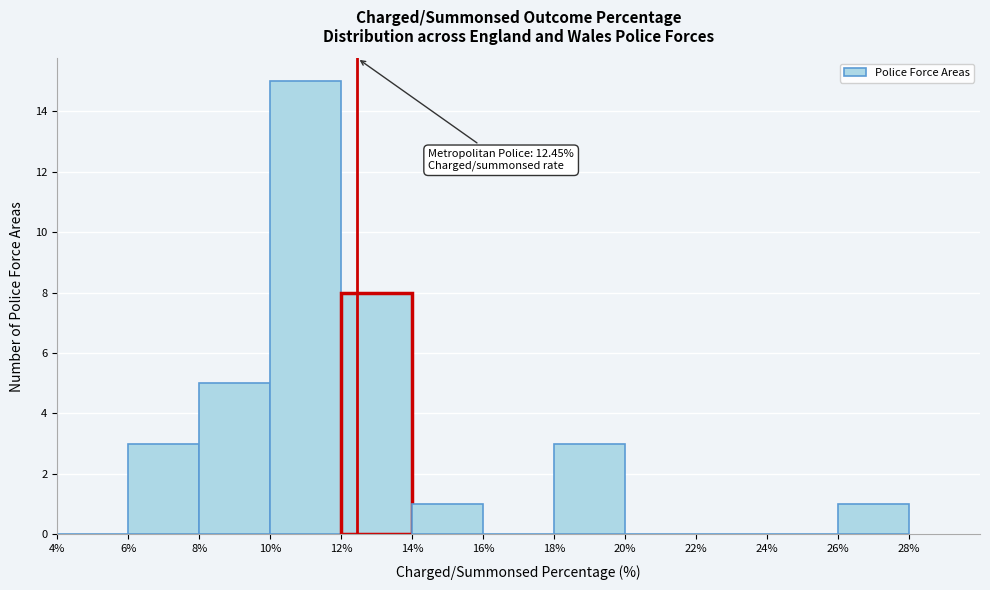

Over which range of the x-axis is the bar tallest?

10% to 12%